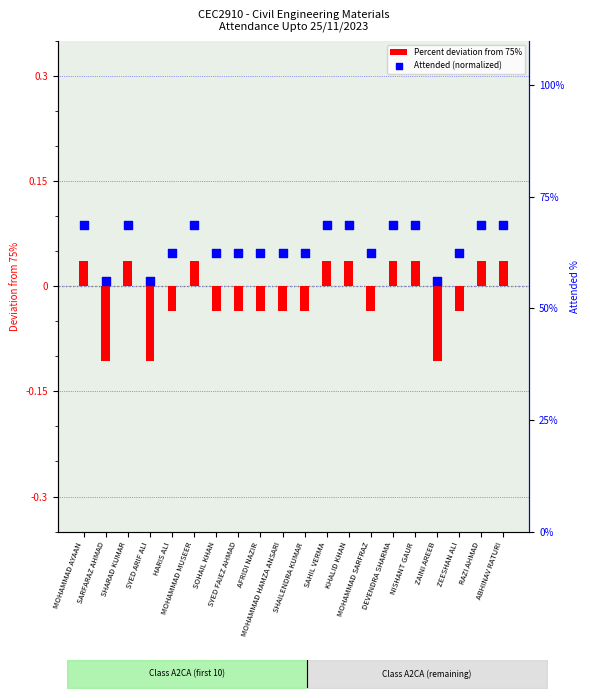

Which series reaches the maximum Y coordinate?

Attended (normalized)